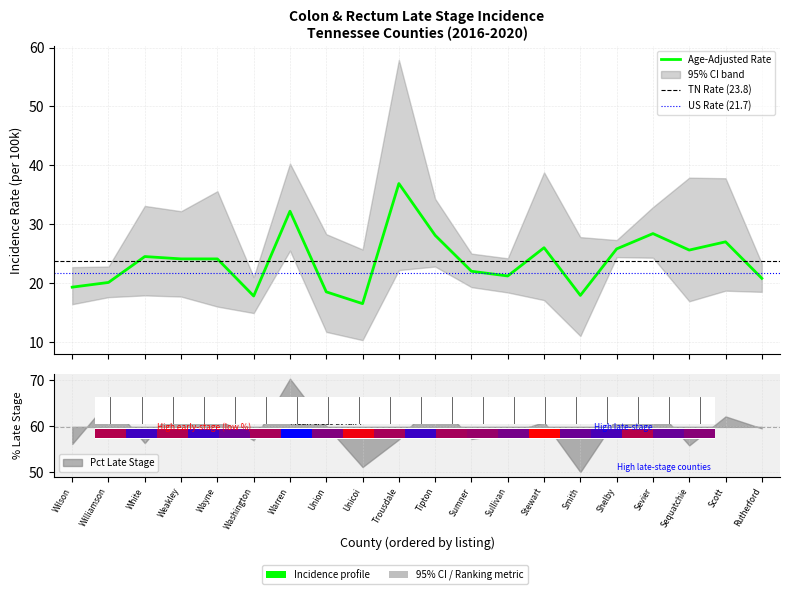

Which series changed the most between Weakley and Unicoi?

Pct Late Stage